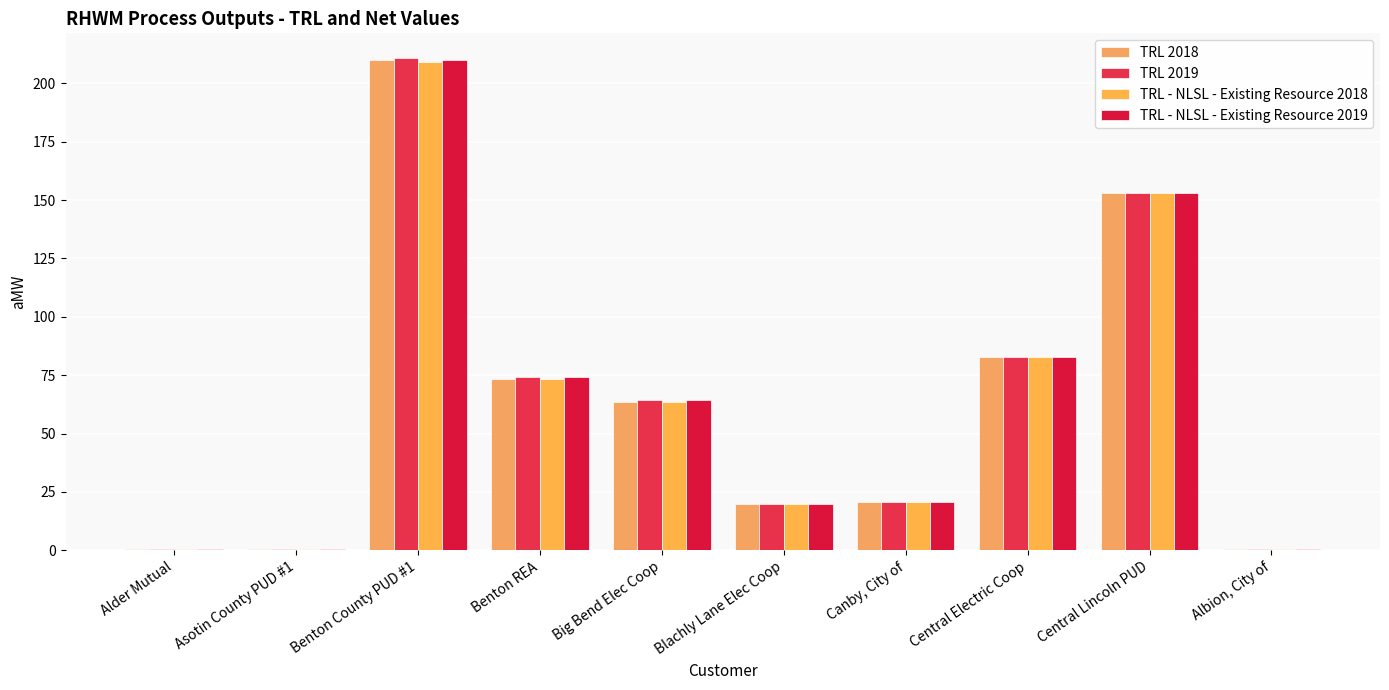

What position from the right is Big Bend Elec Coop?

6